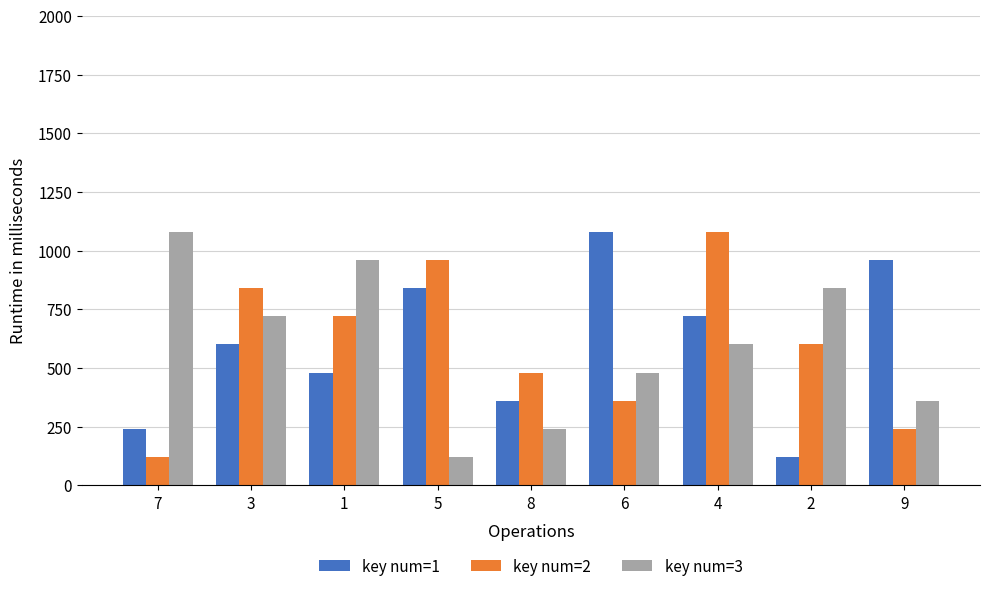

What is the label of the 1st bar from the left?

7